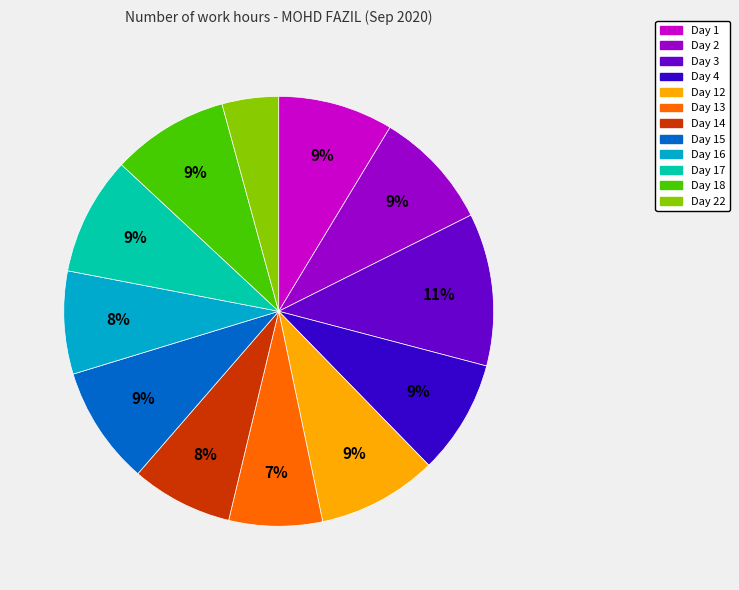

What percentage is the Day 2 slice, to the nearest percent?

9%